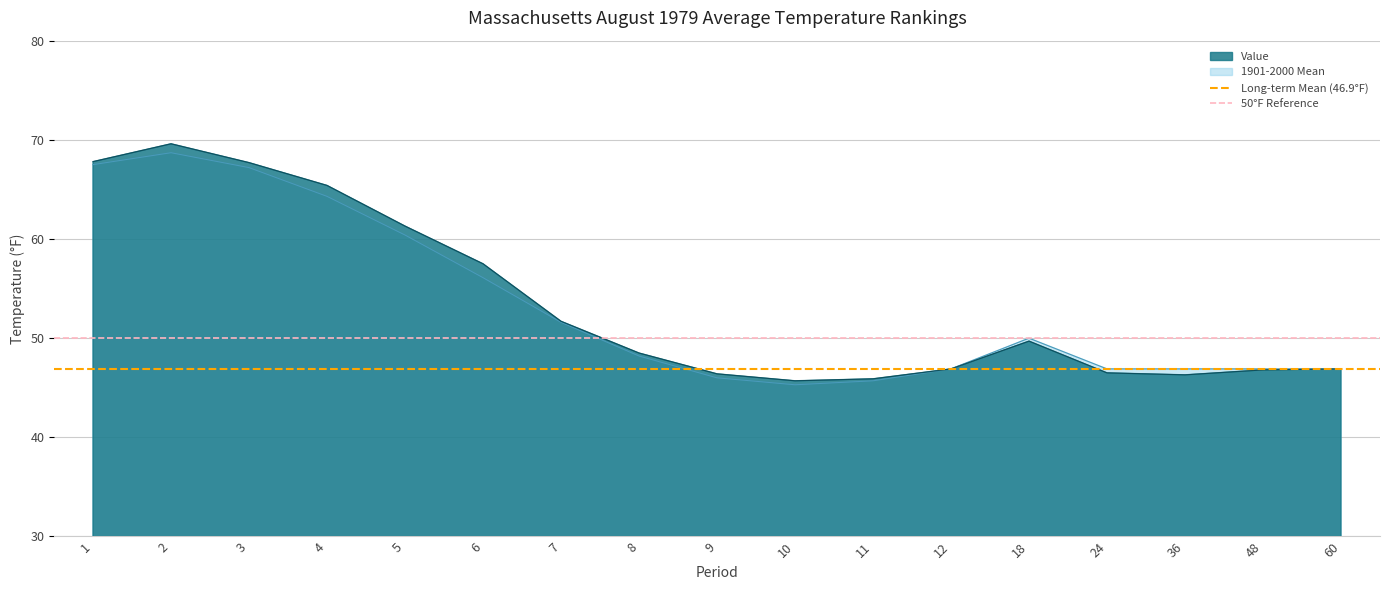

How many lines are shown in the chart?

2